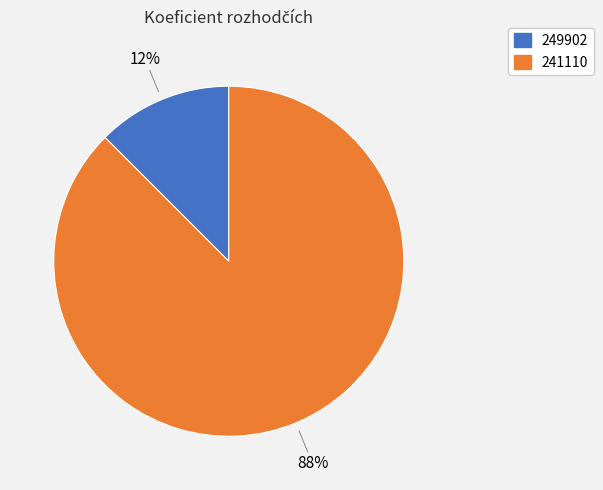

How many slices are in this pie chart?

2